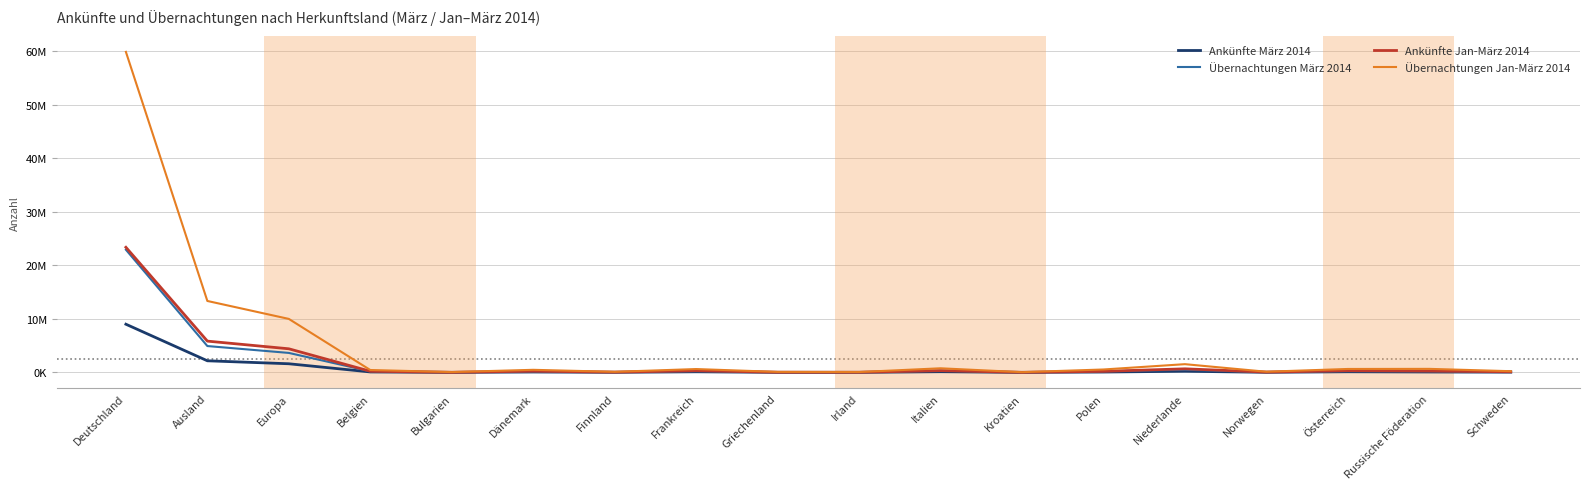

True or false: Übernachtungen Jan-März 2014 and Ankünfte März 2014 cross at least once.

False